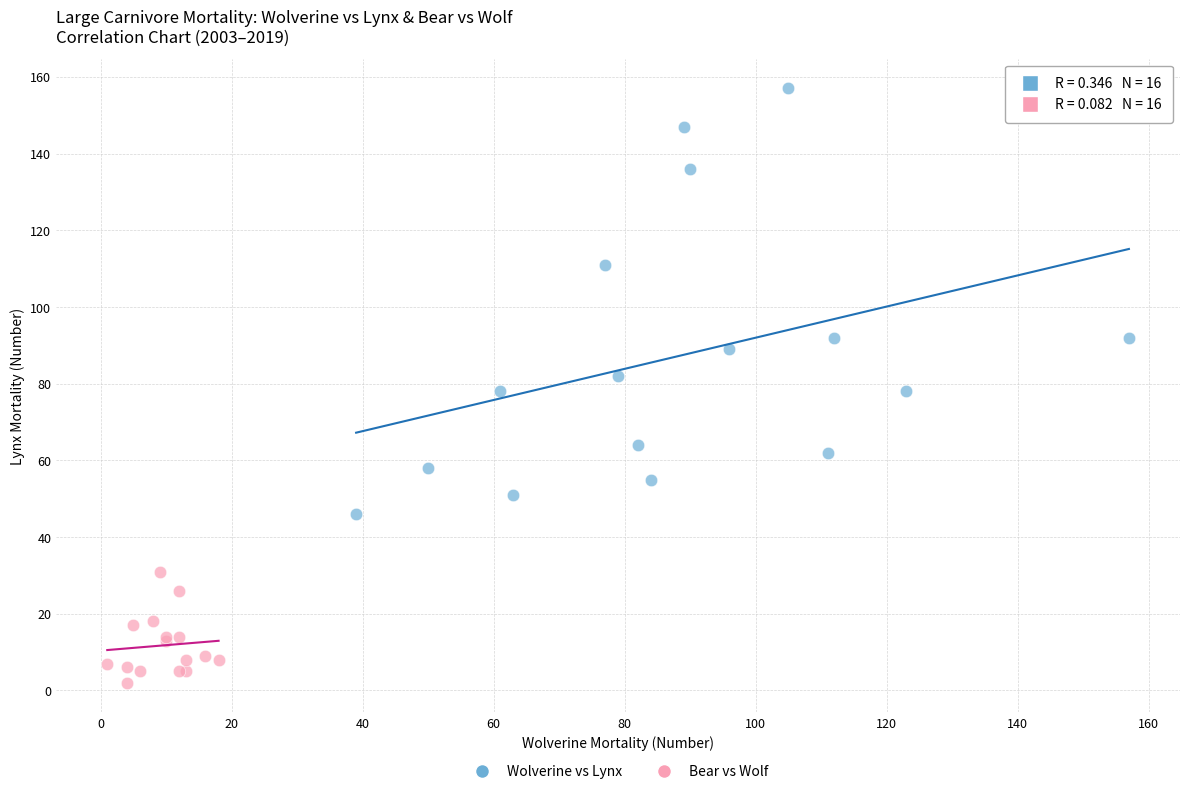

Which series contains the highest Y value?

Wolverine vs Lynx